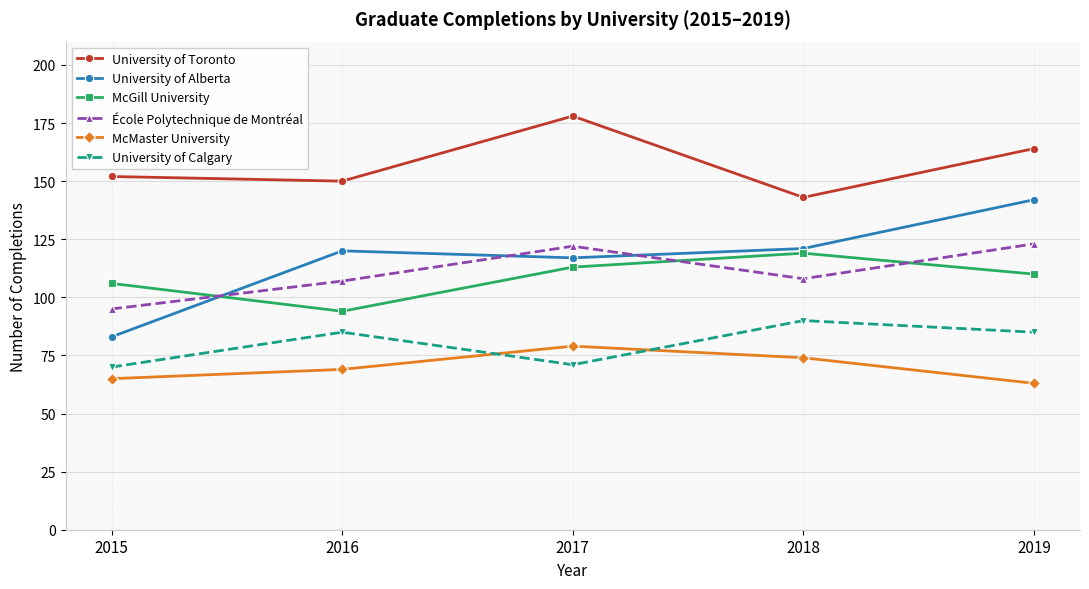

The University of Toronto series shows 236 at 2015. True or false?

False